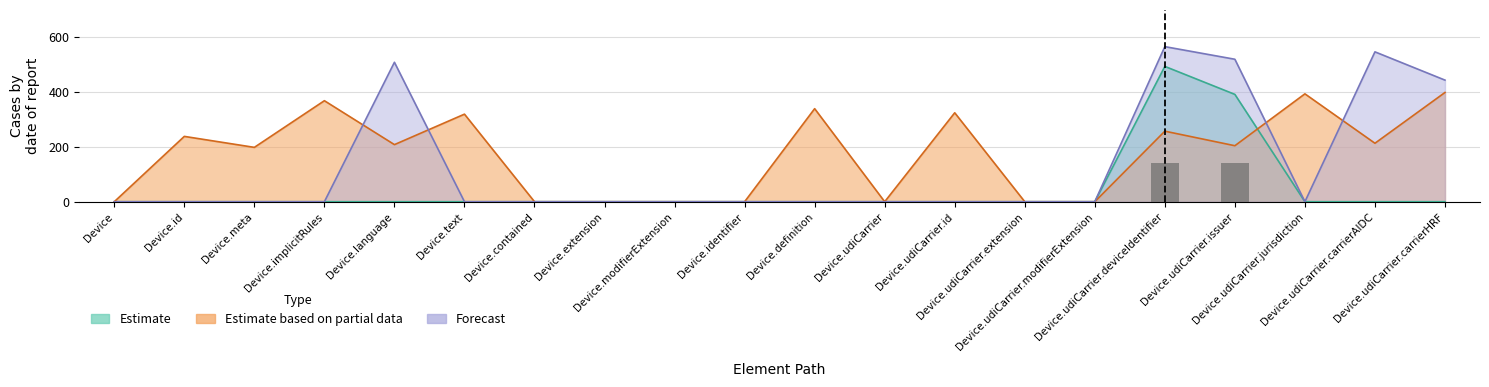

How many data points does each series have?

20